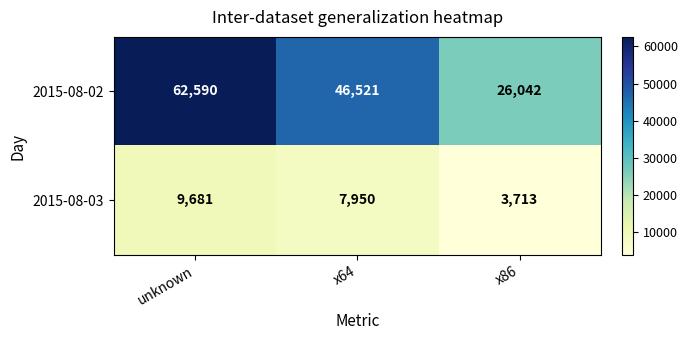

Reading left to right, list all the values displayed in this chart.

2015-08-02: unknown=62590	x64=46521	x86=26042
2015-08-03: unknown=9681	x64=7950	x86=3713